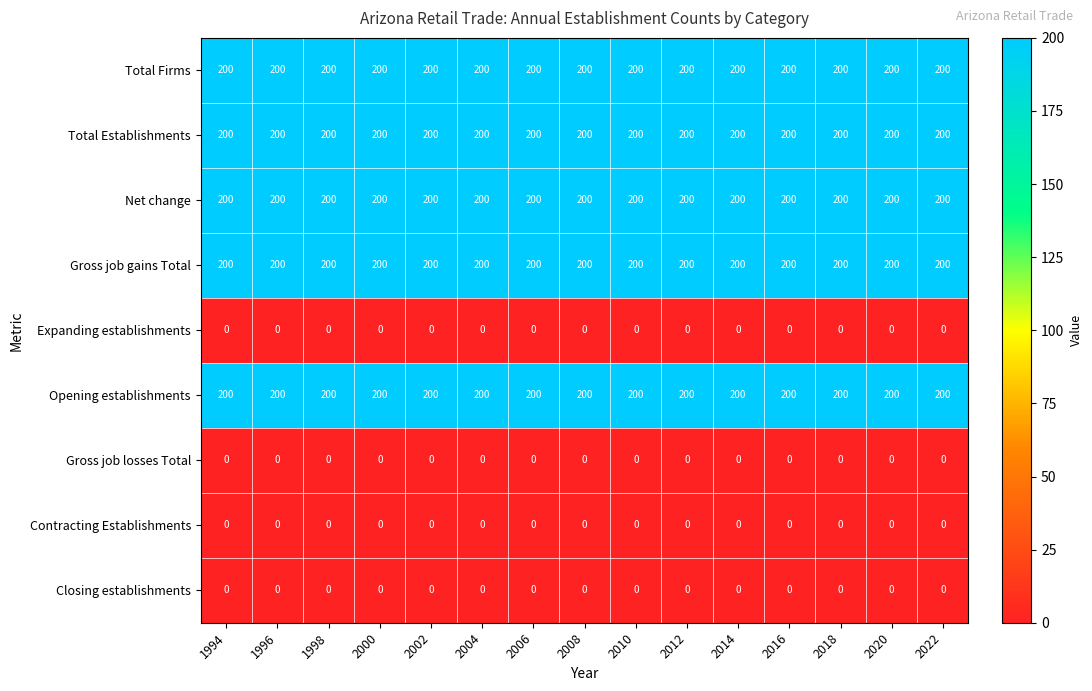

What is the sum of all Total Firms values?

3000